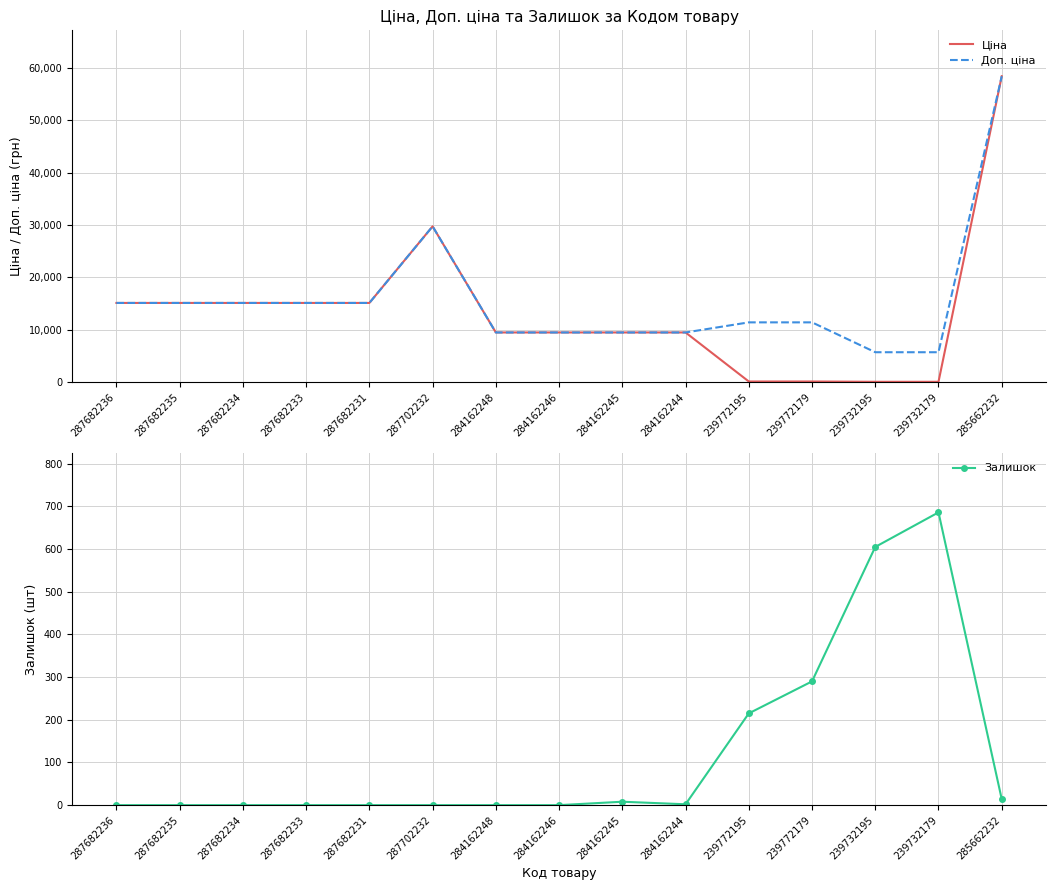

At which category does the chart reach its minimum across all series?

287682236